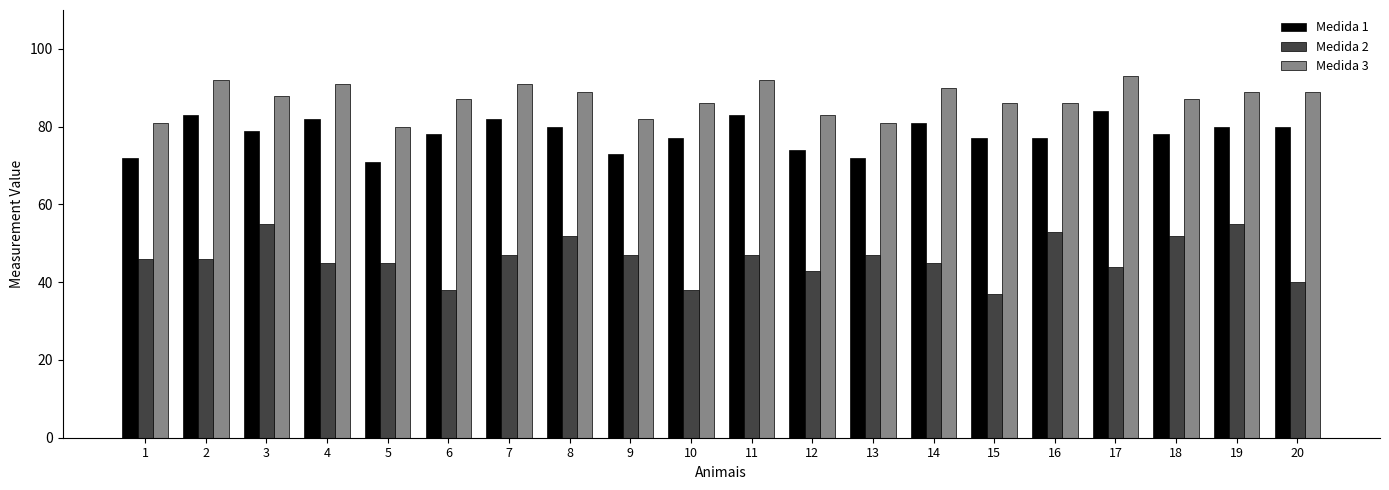

What is the greatest value displayed?

93